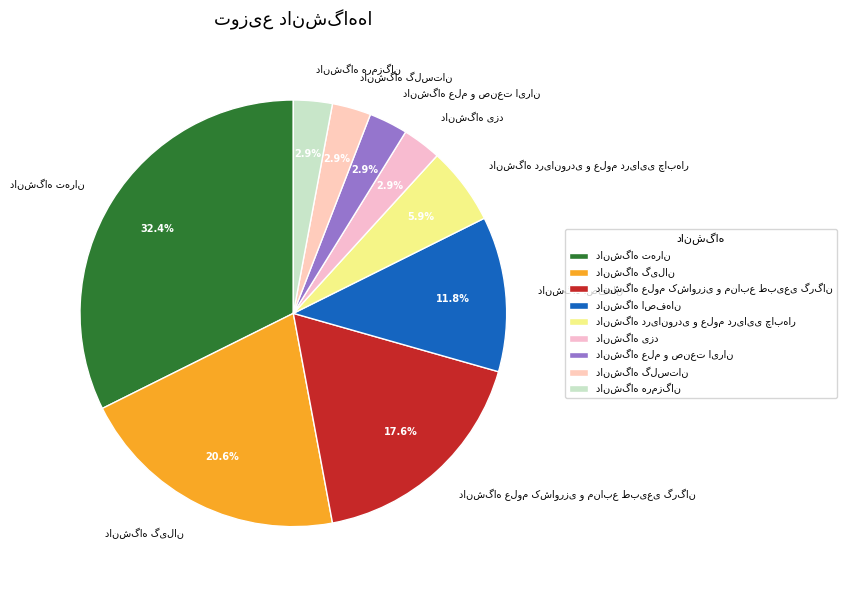

Does any single category account for the majority?

No